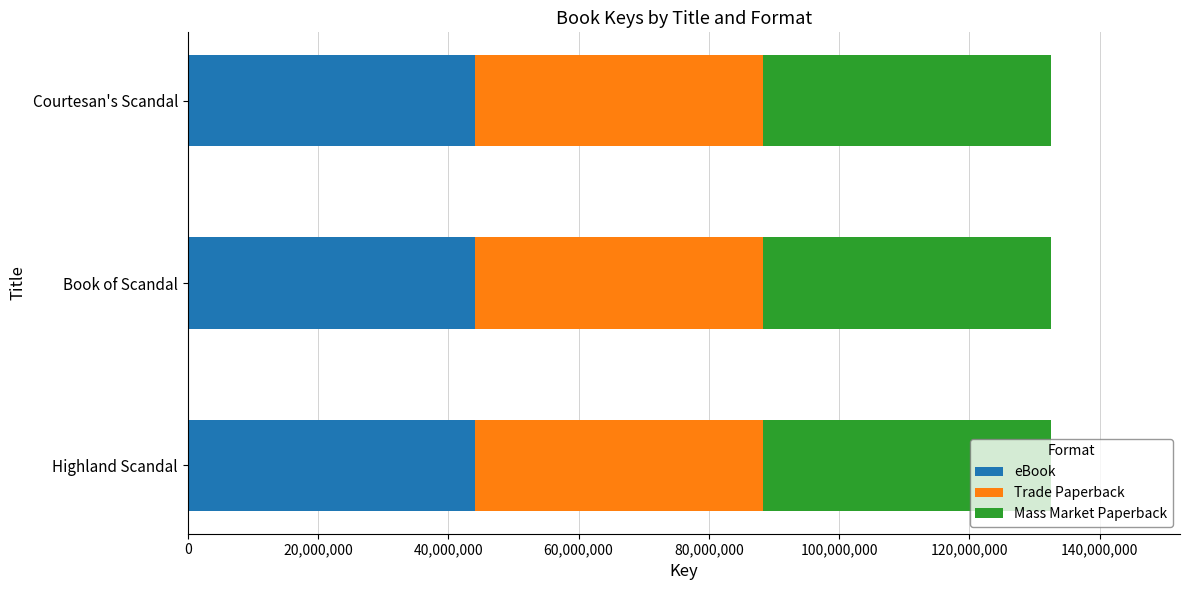

What is the total value across all series at Book of Scandal?

132477975